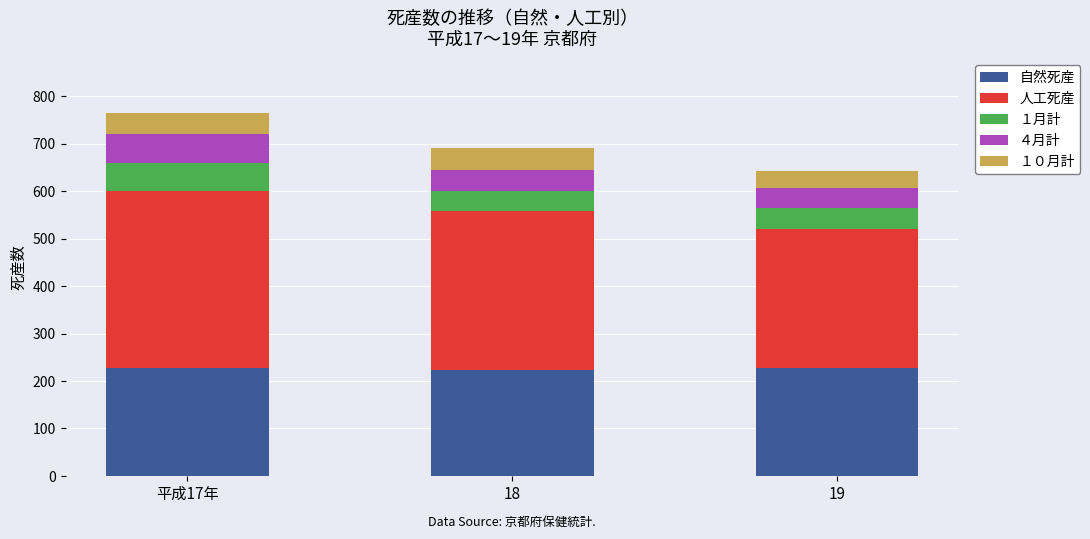

What is the total value across all series at 平成17年?

765